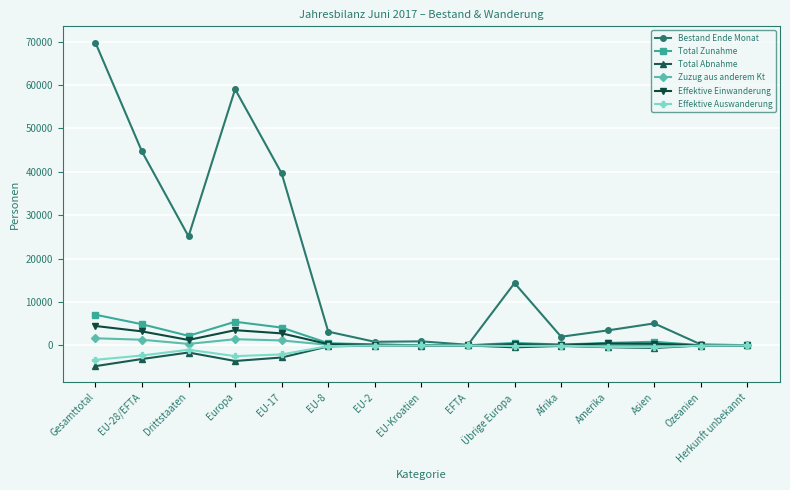

How many data points in Total Abnahme are less than -428?

7